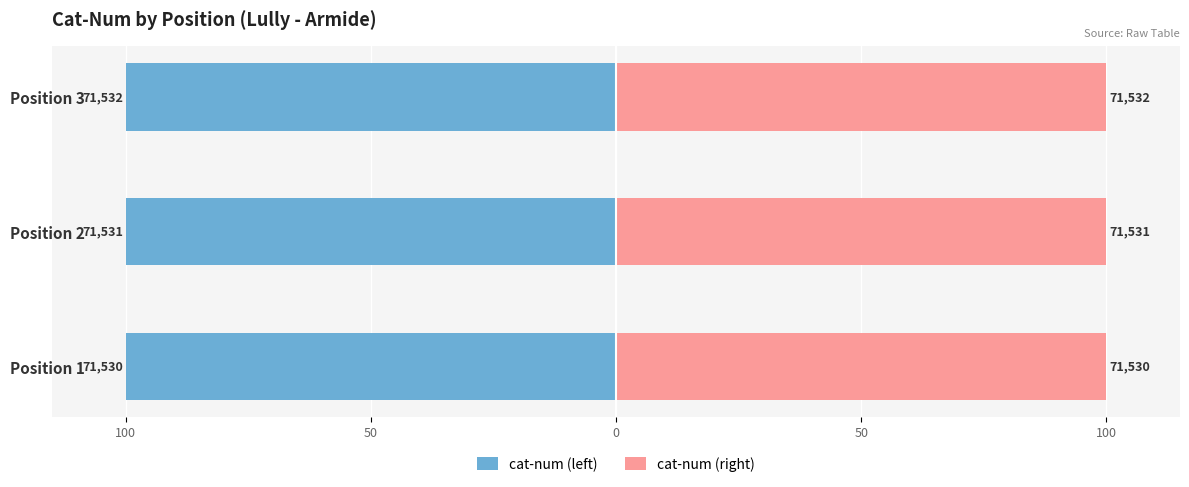

What is the value of the cat-num (left) bar at the 2nd from the left?

-100.0